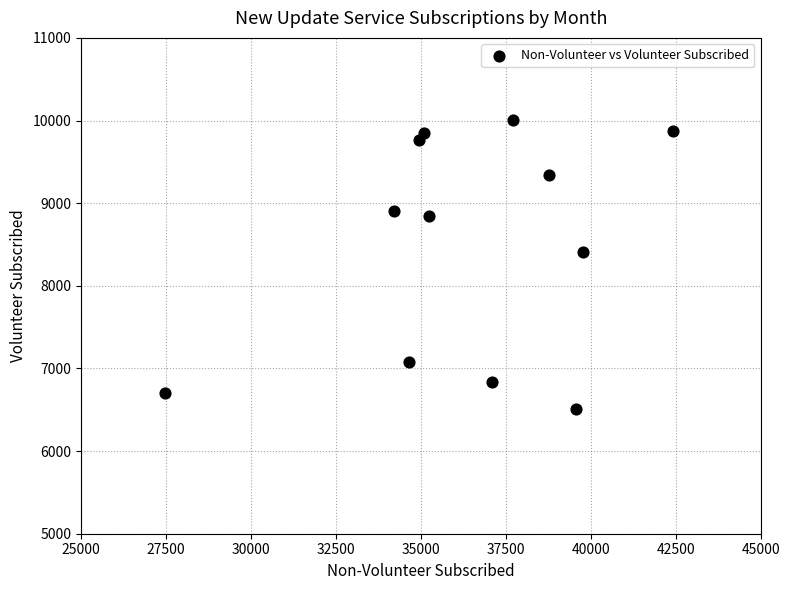

What is the average X value?

36420